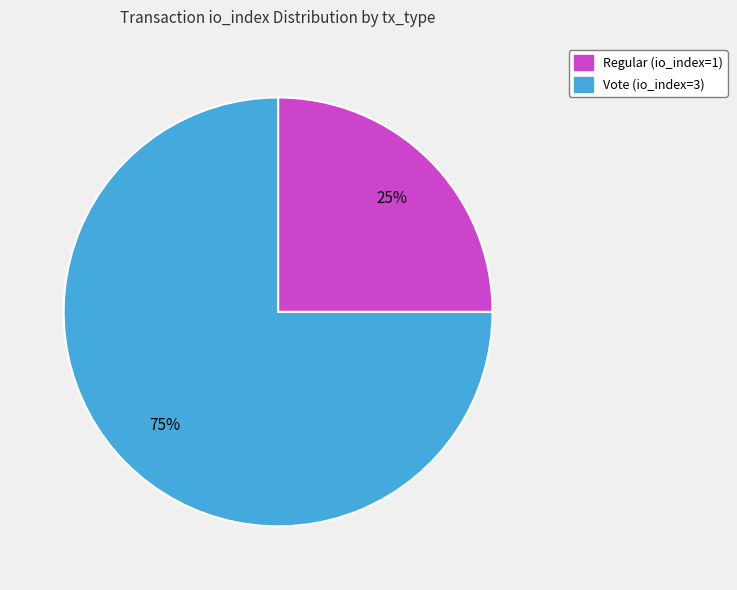

How many slices are in this pie chart?

2